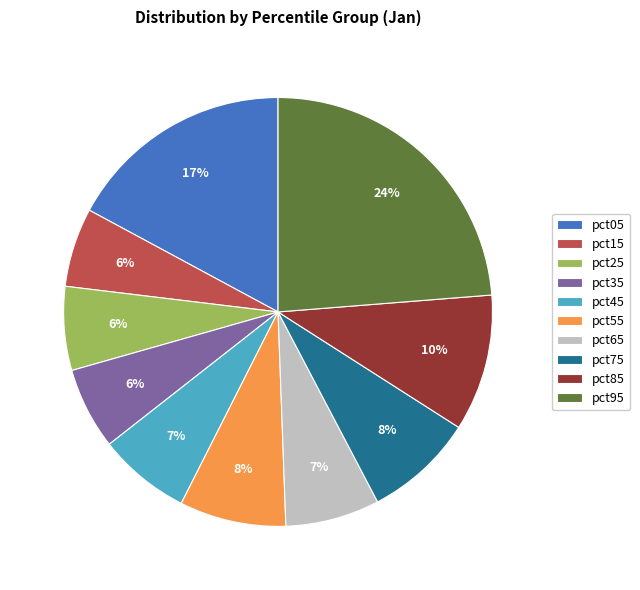

What is the largest slice in the pie chart?

pct95